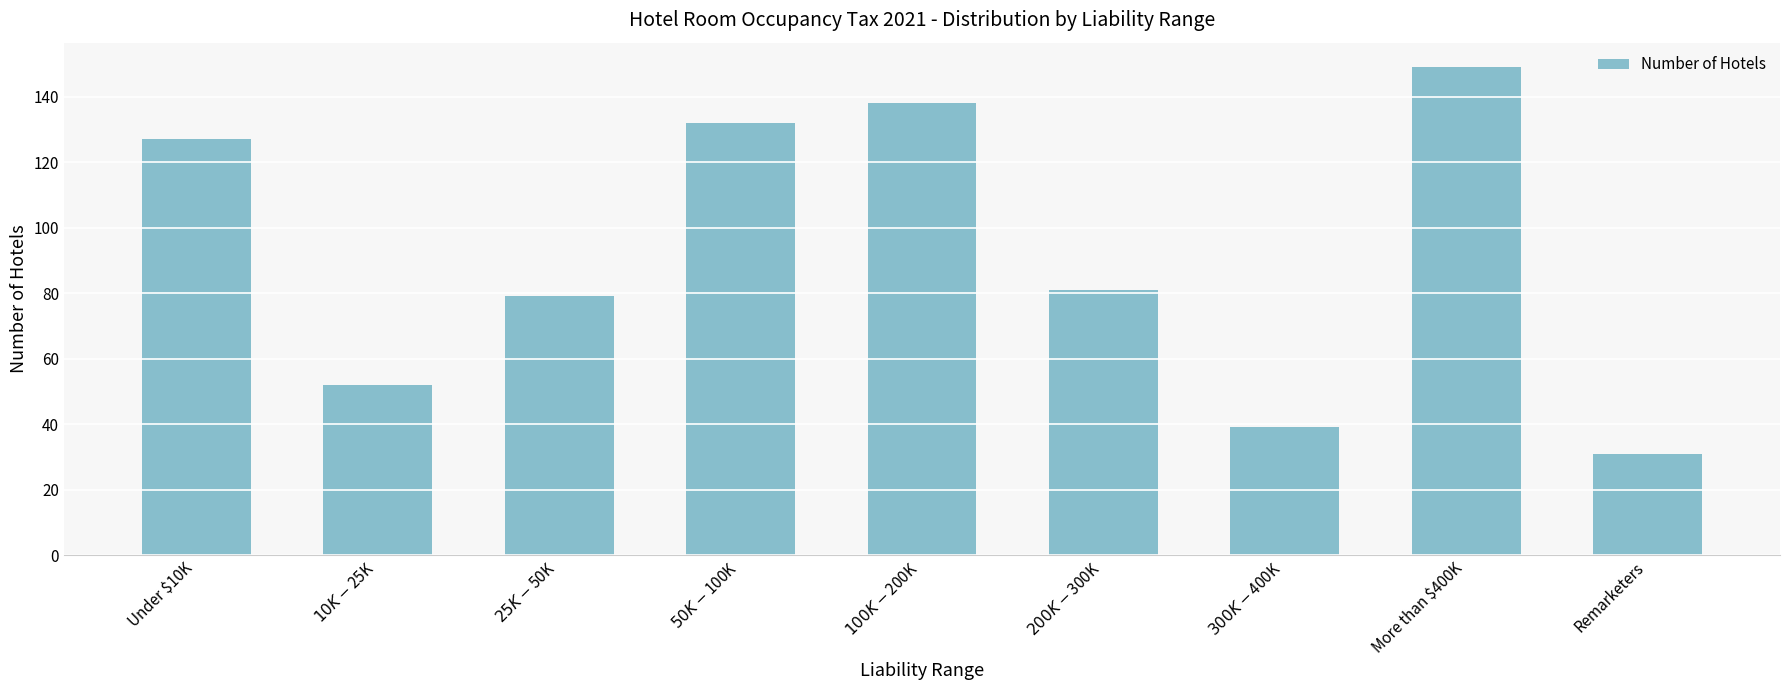

What is the label of the 1st bar from the right?

Remarketers